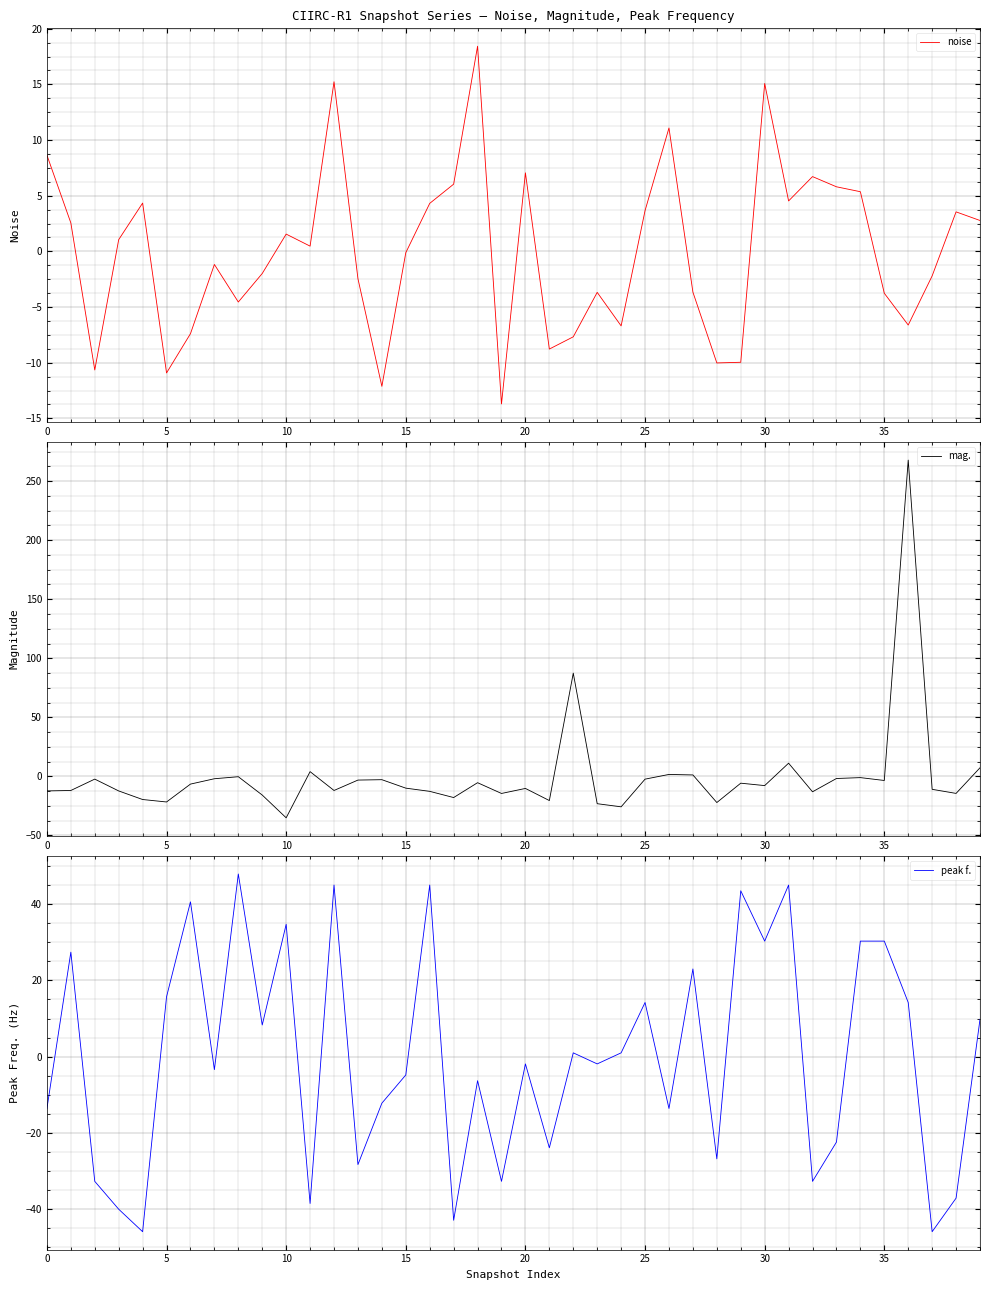

Reading left to right, extract all data points from this chart.

noise: 8.6	2.6	-10.7	1.0	4.3	-10.9	-7.4	-1.2	-4.6	-2.0	1.5	0.5	15.2	-2.5	-12.1	-0.1	4.3	6.0	18.4	-13.7	7.1	-8.8	-7.7	-3.7	-6.7	3.7	11.1	-3.7	-10.0	-10.0	15.1	4.5	6.7	5.8	5.4	-3.8	-6.6	-2.2	3.5	2.8
mag.: -12.3	-11.9	-2.3	-12.3	-19.6	-21.7	-6.5	-2.0	-0.3	-15.8	-35.1	4.0	-11.9	-3.1	-2.8	-10.0	-12.7	-17.9	-5.4	-14.5	-10.2	-20.5	87.4	-23.1	-25.8	-2.3	1.6	1.2	-22.1	-5.8	-7.8	11.2	-13.0	-1.8	-1.0	-3.5	267.8	-11.0	-14.4	7.3
peak f.: -13.6	27.4	-32.7	-40.0	-45.9	15.7	40.6	-3.4	47.9	8.3	34.7	-38.5	45.0	-28.3	-12.2	-4.8	45.0	-42.9	-6.3	-32.7	-1.9	-23.9	1.0	-1.9	1.0	14.2	-13.6	23.0	-26.8	43.5	30.3	45.0	-32.7	-22.4	30.3	30.3	14.2	-45.9	-37.1	9.8